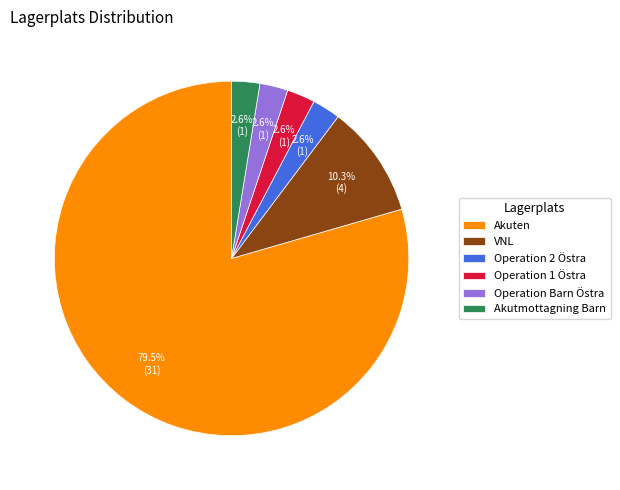

Which slice is the largest?

Akuten